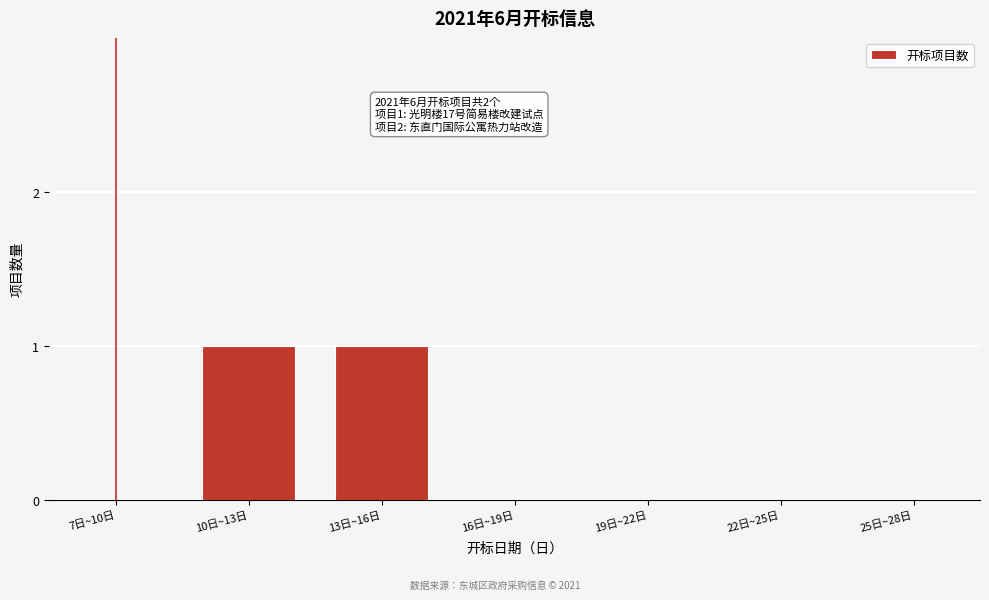

Reading right to left, list all the values displayed in this chart.

25日~28日=0	22日~25日=0	19日~22日=0	16日~19日=0	13日~16日=1	10日~13日=1	7日~10日=0